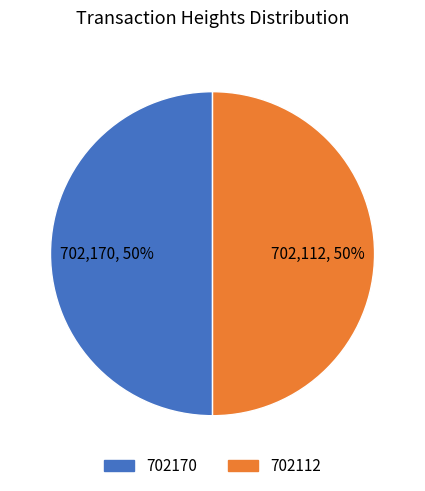

Combined, do 702170 and 702112 account for over 50%?

Yes